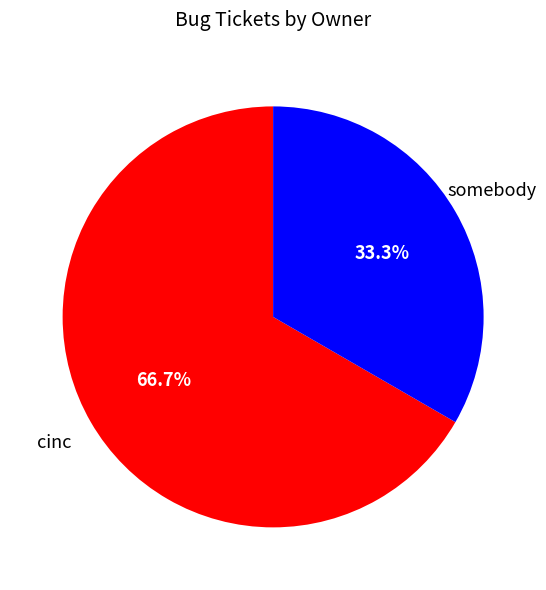

Does any single category account for the majority?

Yes